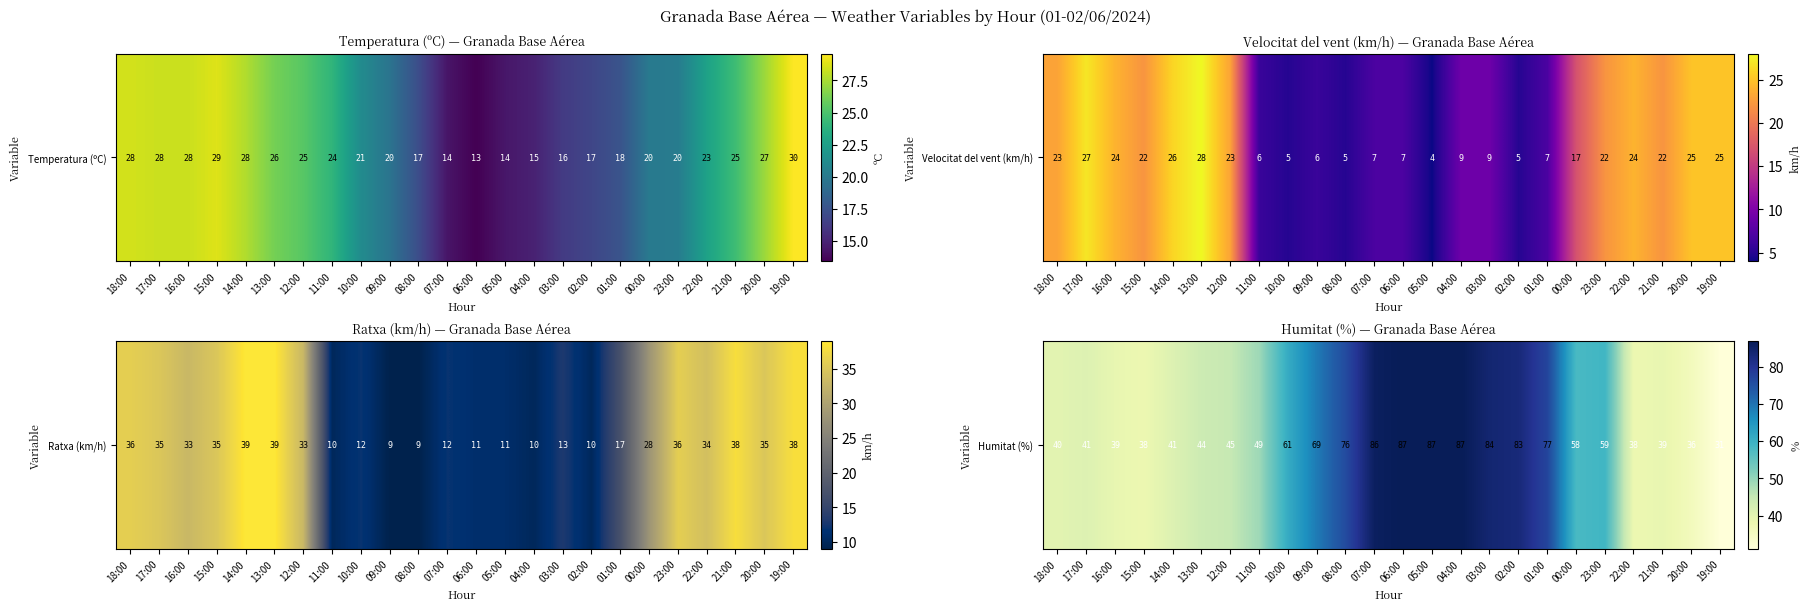

Reading right to left, extract all data points from this chart.

19:00=31	20:00=36	21:00=39	22:00=38	23:00=59	00:00=58	01:00=77	02:00=83	03:00=84	04:00=87	05:00=87	06:00=87	07:00=86	08:00=76	09:00=69	10:00=61	11:00=49	12:00=45	13:00=44	14:00=41	15:00=38	16:00=39	17:00=41	18:00=40